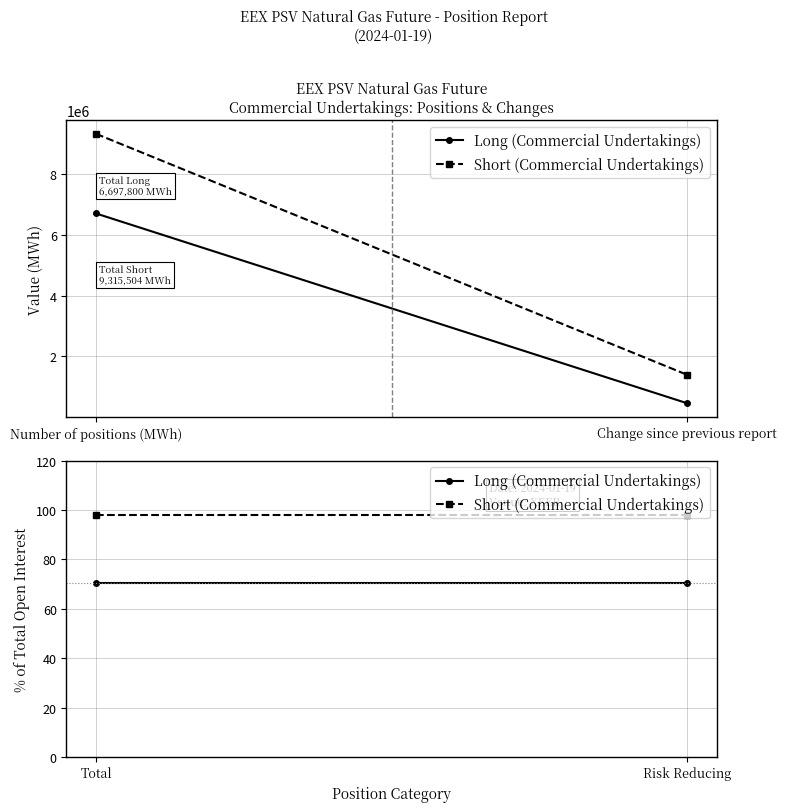

At which category does the chart reach its peak across all series?

Total